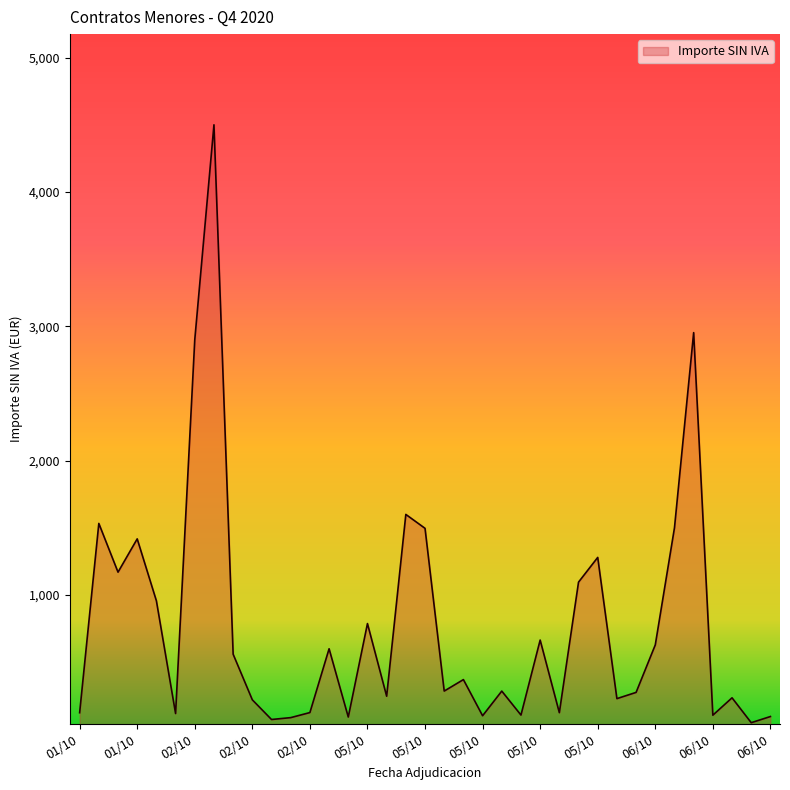

What is the difference between the maximum and minimum values?

4450.2